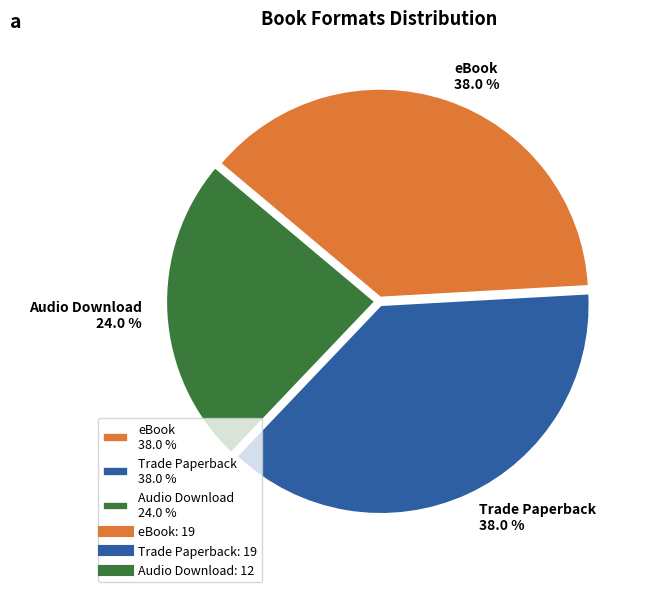

To the nearest percent, what is the average slice percentage?

33%